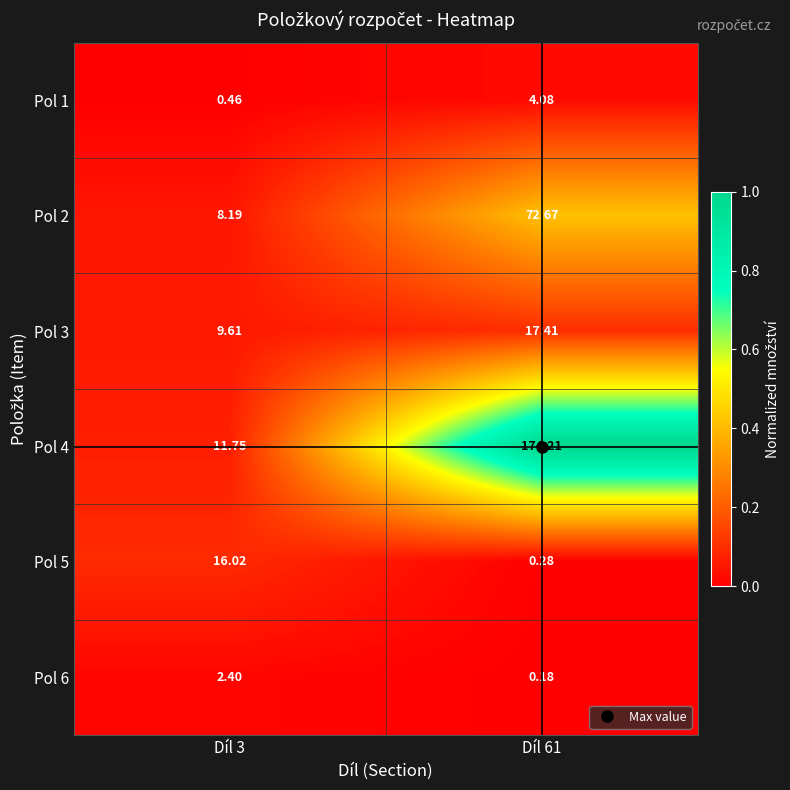

Between Díl 3 and Díl 61, which series saw the biggest shift?

Pol 4